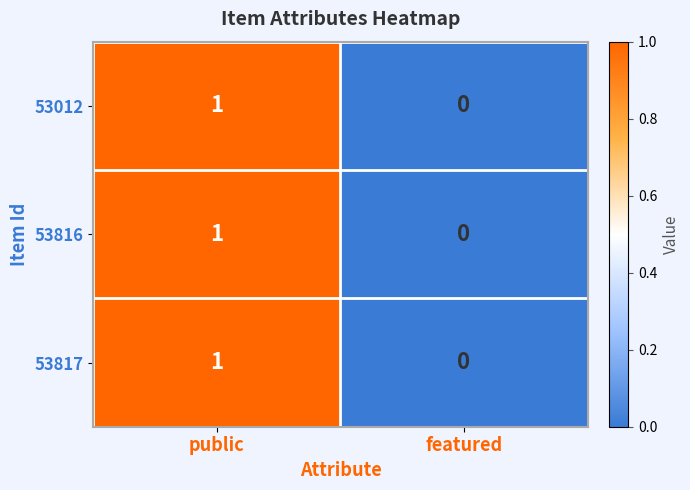

At which label is 53816 closest to 0?

featured